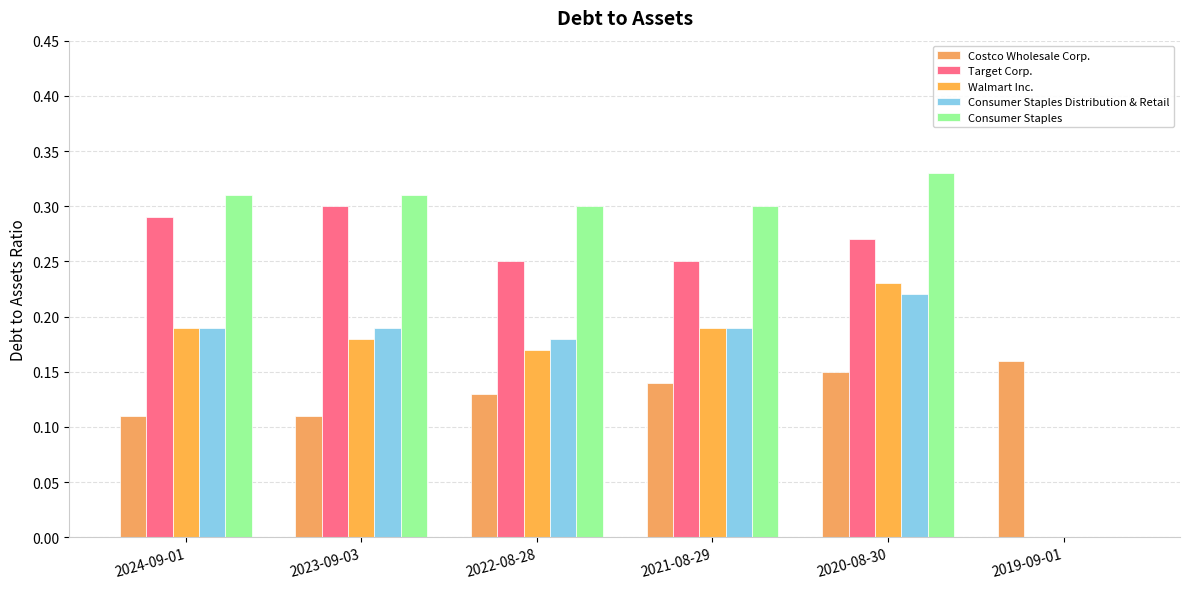

What is the label of the 2nd bar from the right?

2020-08-30